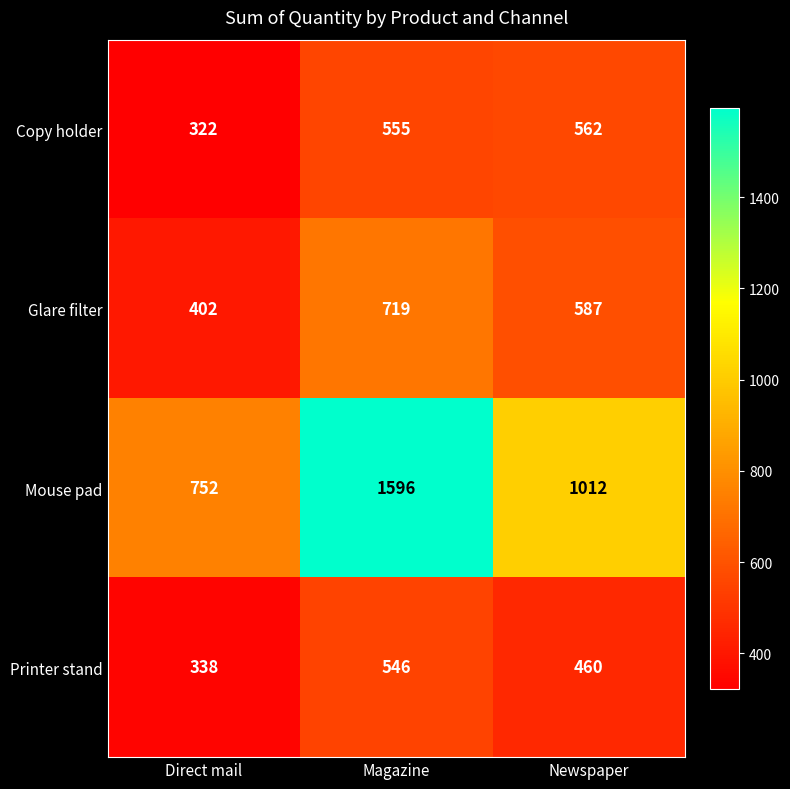

What is the total value across all series at Magazine?

3416